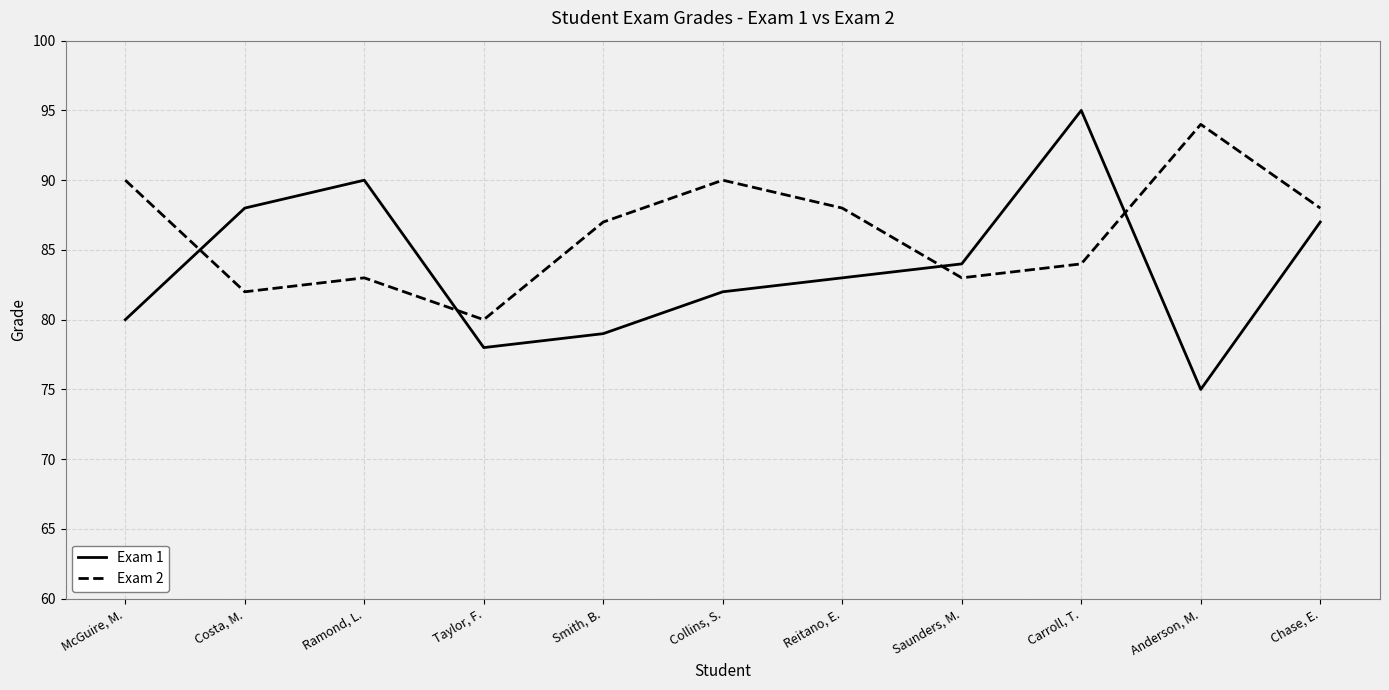

At which category does Exam 1 reach its first local valley?

Taylor, F.